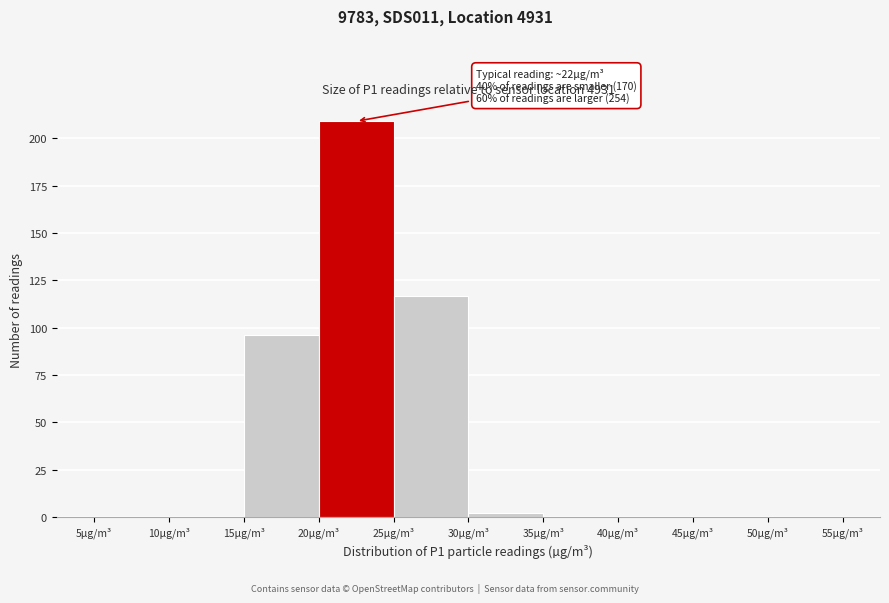

Over which range of the x-axis is the bar tallest?

20 to 25